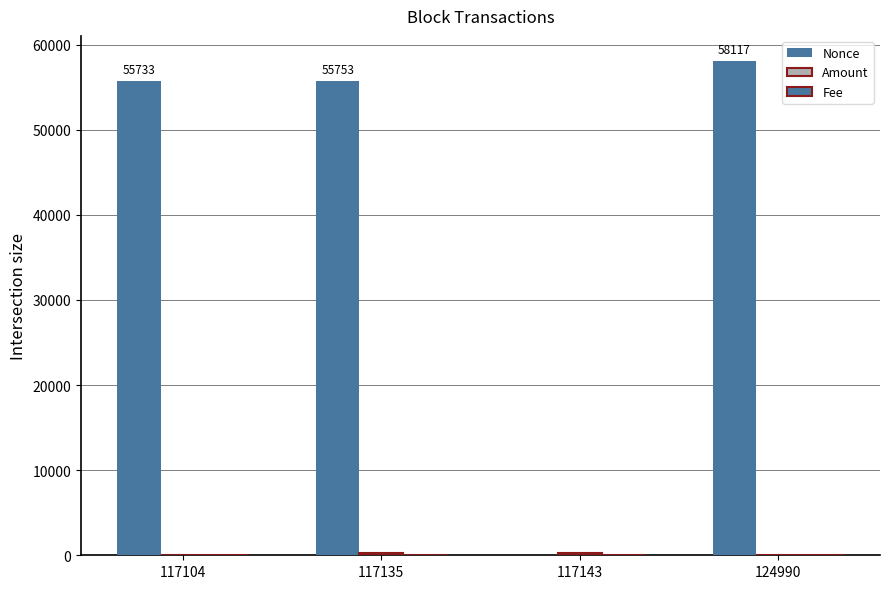

Does the chart contain stacked bars?

No